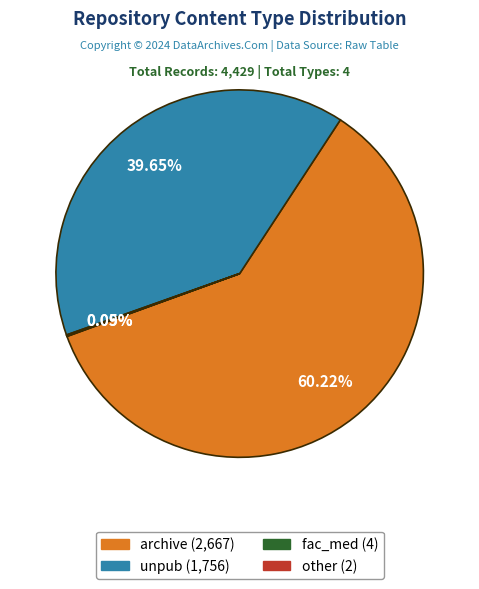

Is there a majority slice in this chart?

Yes